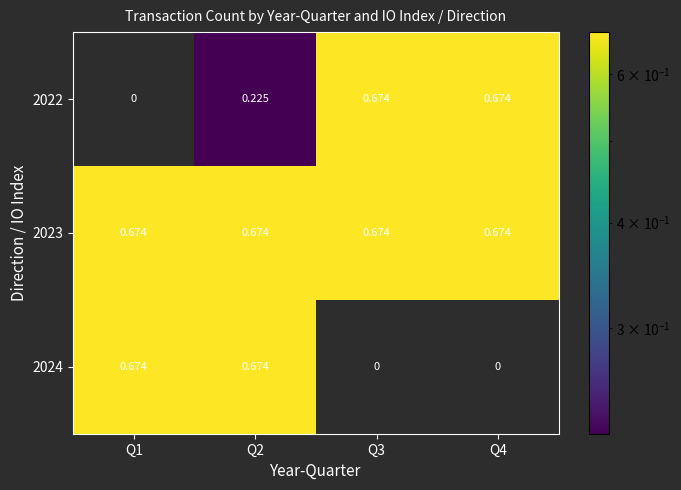

Is the value of 2023 at Q4 greater than the value of 2022 at Q2?

Yes